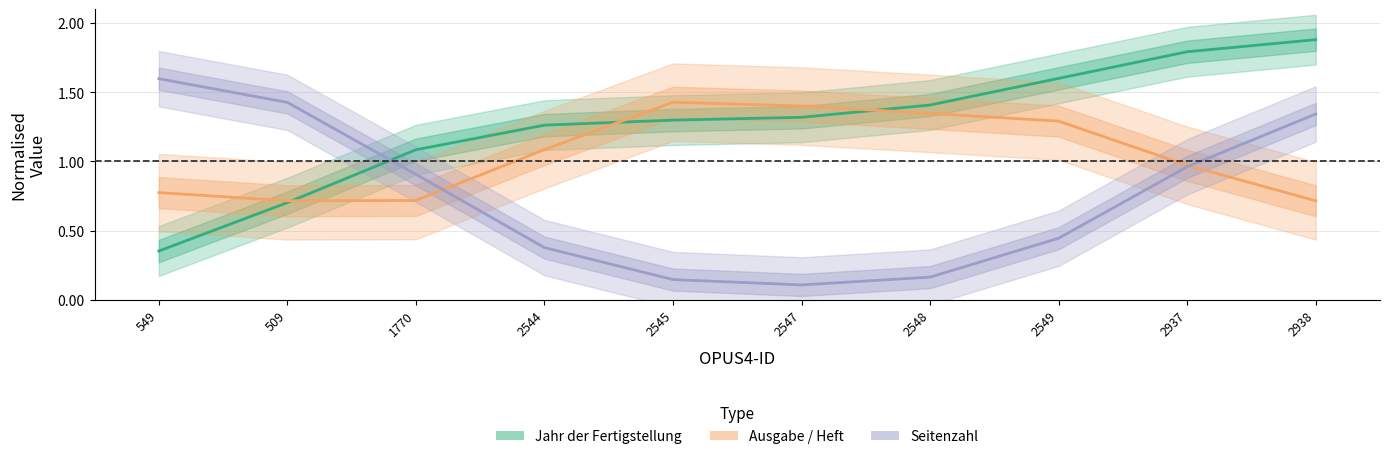

What is the sum of the Jahr der Fertigstellung values at 1770 and 2547?

2.4